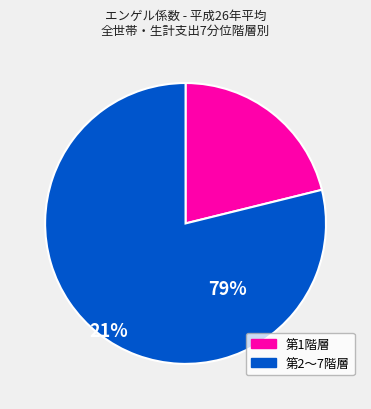

Is there a majority slice in this chart?

Yes